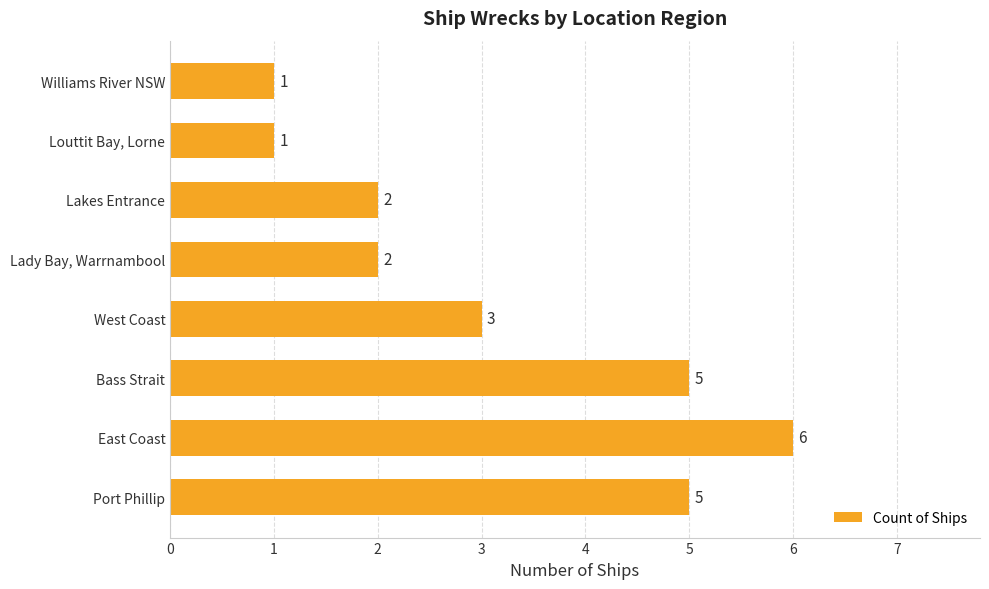

The chart shows a value of 2 at Lakes Entrance. True or false?

True